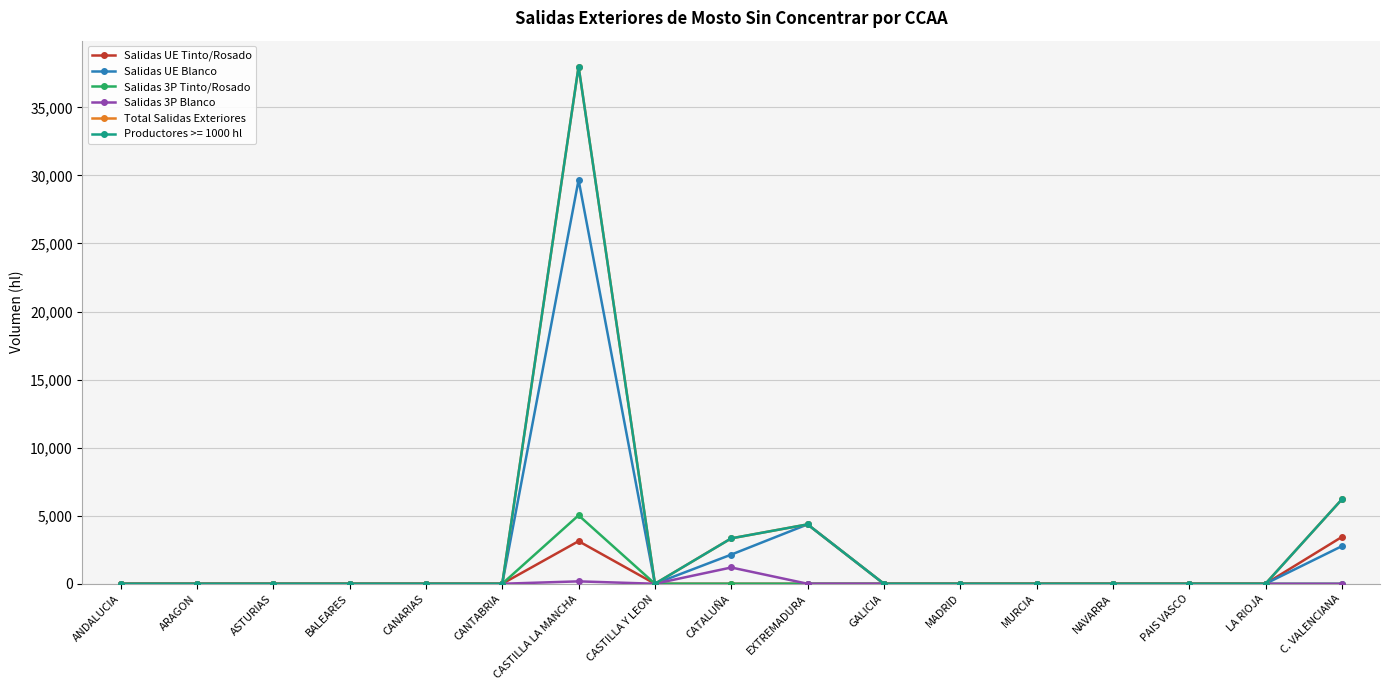

What is the maximum value shown in the chart?

37998